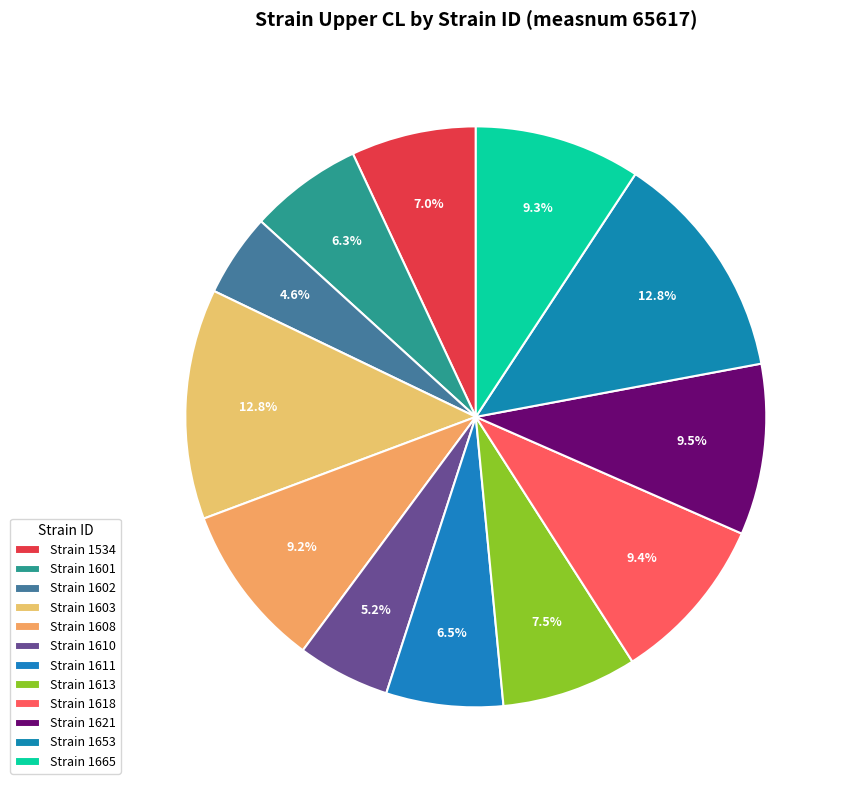

Count the number of slices in the pie.

12